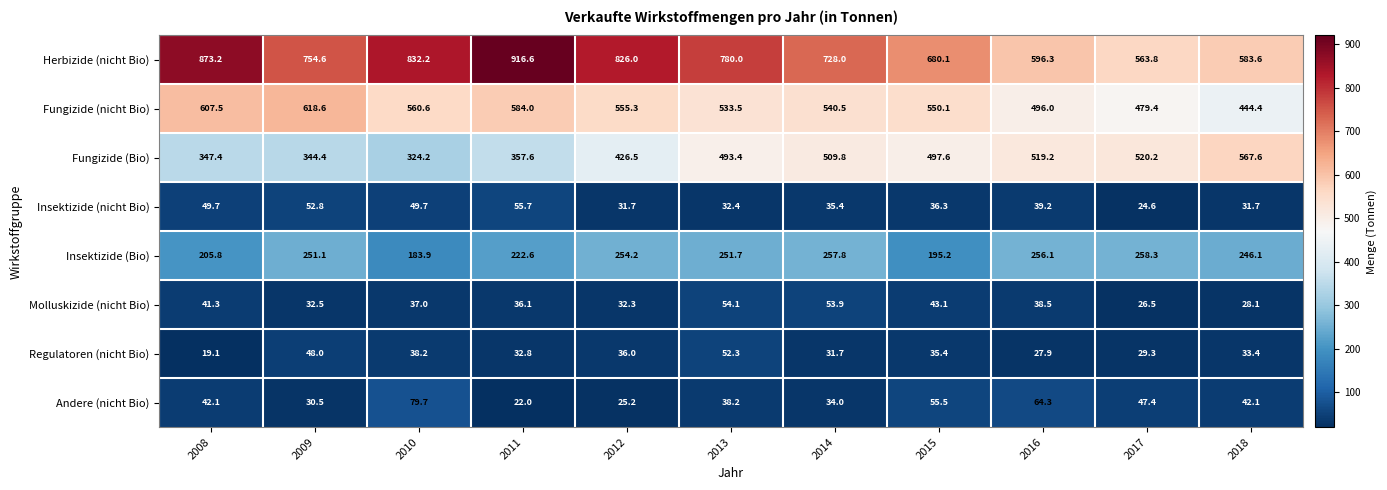

Which series has the largest range (max minus min)?

Herbizide (nicht Bio)